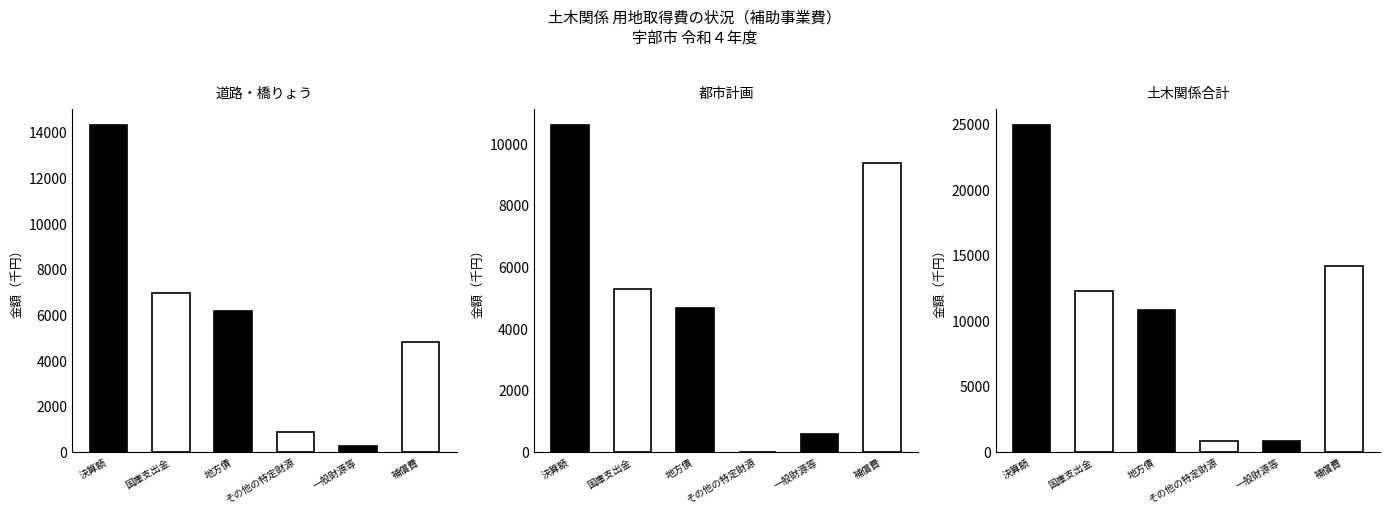

What are all the series names shown in the legend?

道路・橋りょう, 都市計画, 土木関係合計